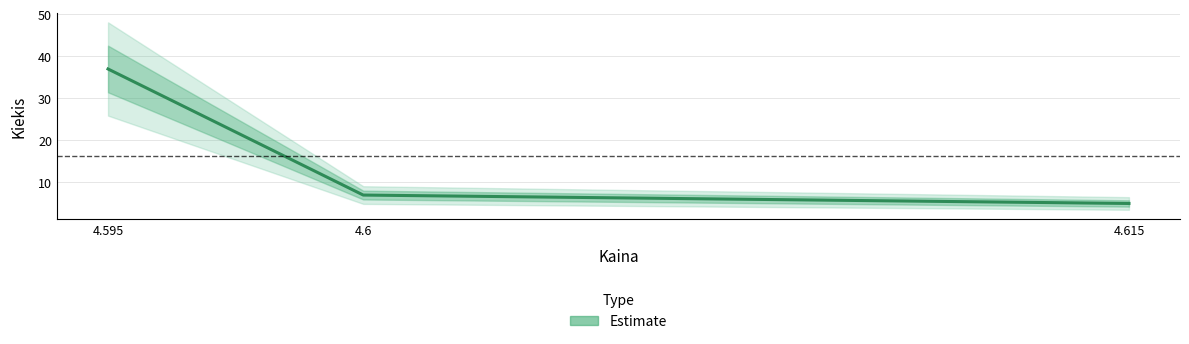

How many categories are shown in the chart?

3